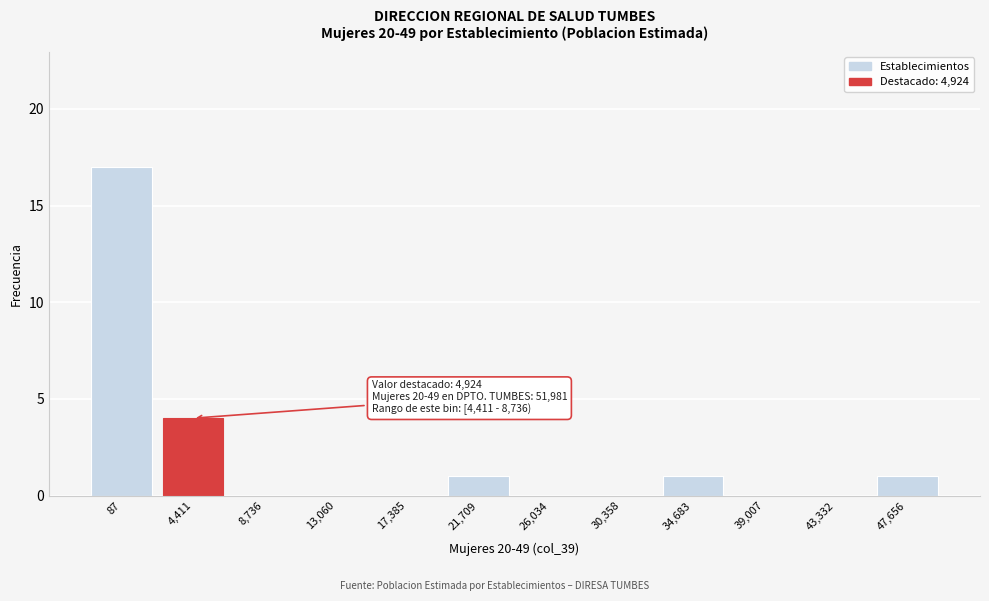

Reading left to right, list all the values displayed in this chart.

87=17	4,411=4	8,736=0	13,060=0	17,385=0	21,709=1	26,034=0	30,358=0	34,683=1	39,007=0	43,332=0	47,656=1